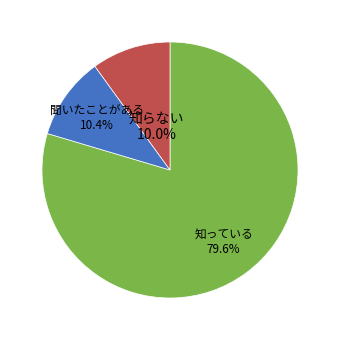

What portion of the pie excludes 知らない?

90.0%